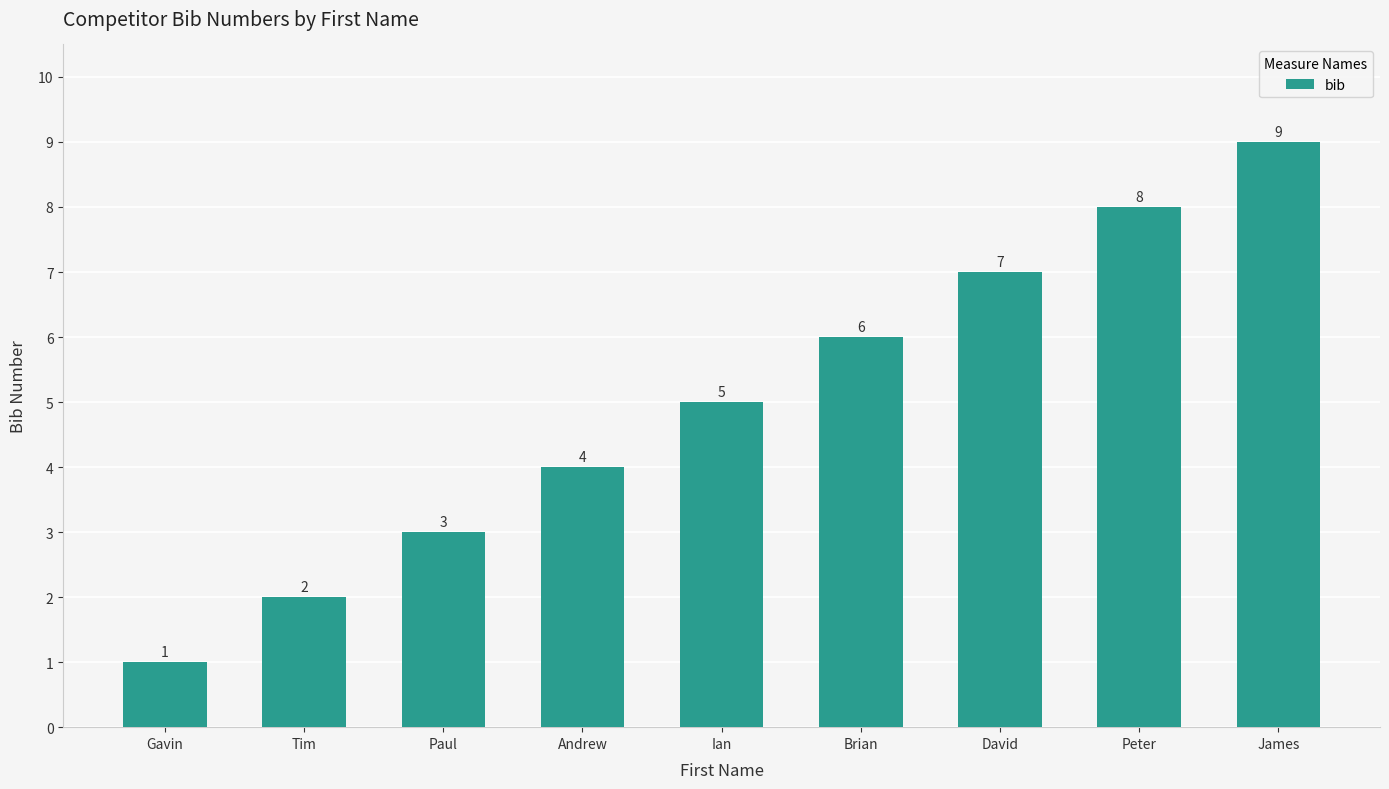

How many data points does each series have?

9